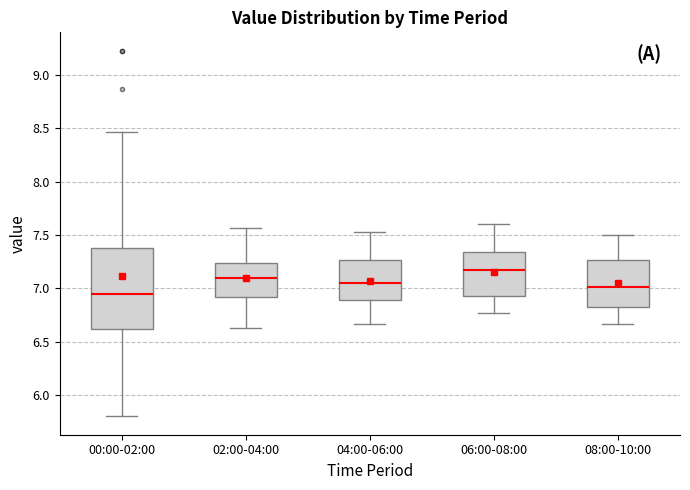

Reading left to right, transcribe this box plot: for each box, give where its median line is, the range the box spans, and where its two whiskers end, as read against the y-axis. The values are not printed on the chart, so give them approximately, as read against the axis.

00:00-02:00: median 6.95, box 6.60 to 7.40, whiskers 5.80 to 8.45
02:00-04:00: median 7.10, box 6.90 to 7.25, whiskers 6.65 to 7.55
04:00-06:00: median 7.05, box 6.90 to 7.25, whiskers 6.65 to 7.55
06:00-08:00: median 7.15, box 6.95 to 7.35, whiskers 6.75 to 7.60
08:00-10:00: median 7.00, box 6.85 to 7.25, whiskers 6.65 to 7.50